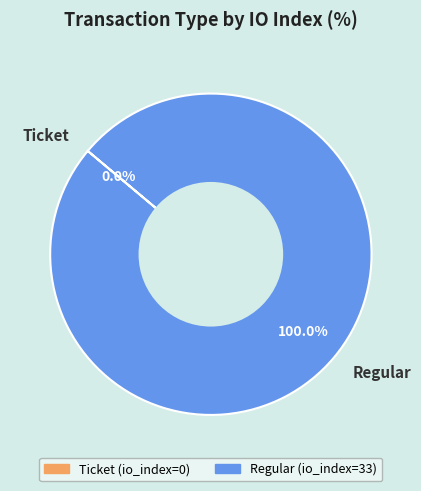

The Regular slice represents 100% of the pie. True or false?

True